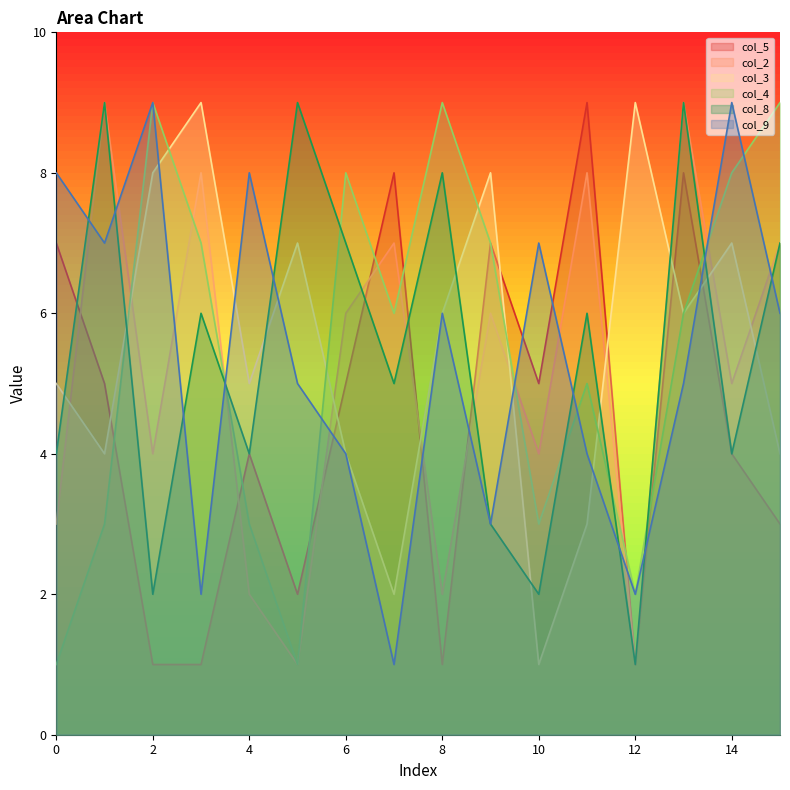

At which category does col_2 reach its first local valley?

2